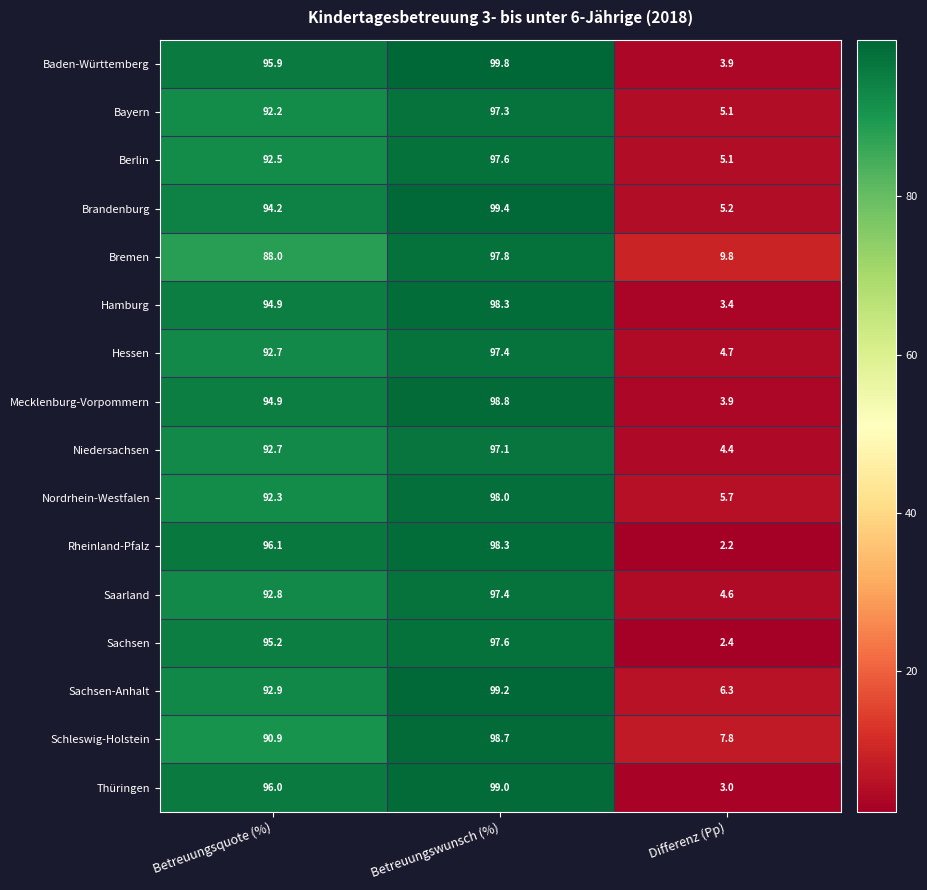

Is it true that Saarland equals 4.6 at Differenz (Pp)?

True